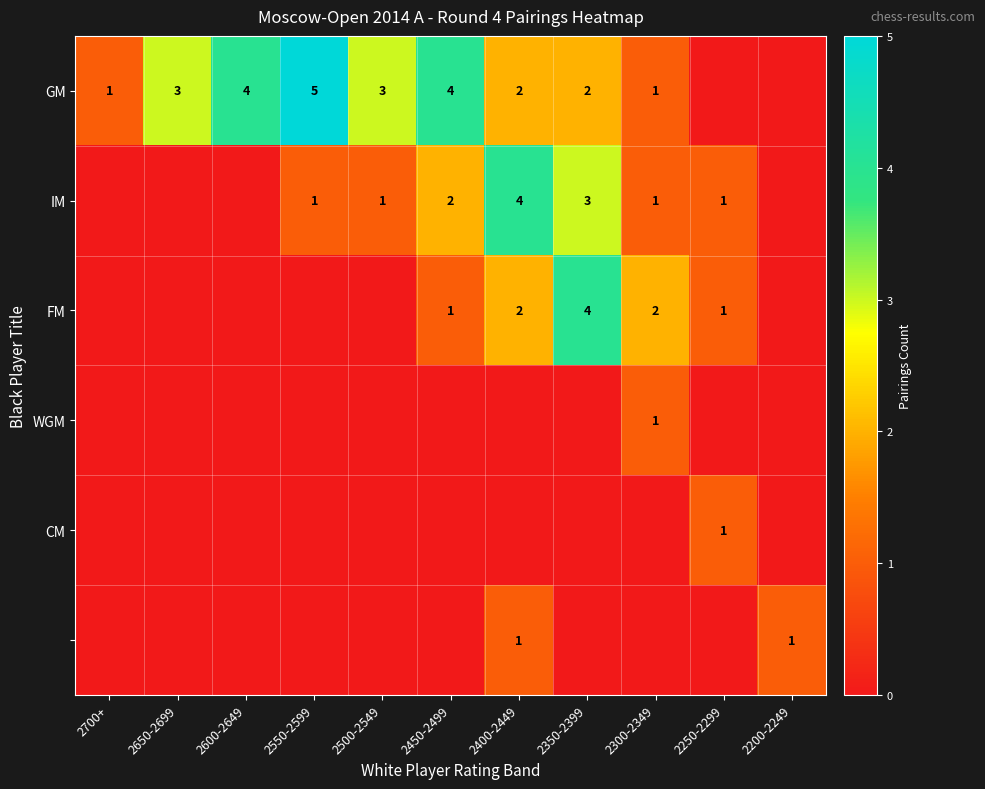

What is the sum of the IM values at 2250-2299 and 2350-2399?

4